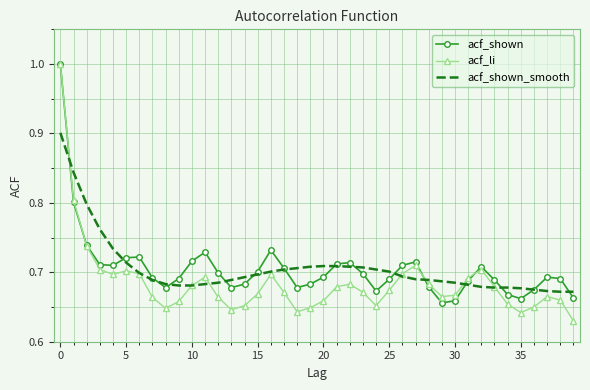

Which series has the widest spread of values?

acf_li